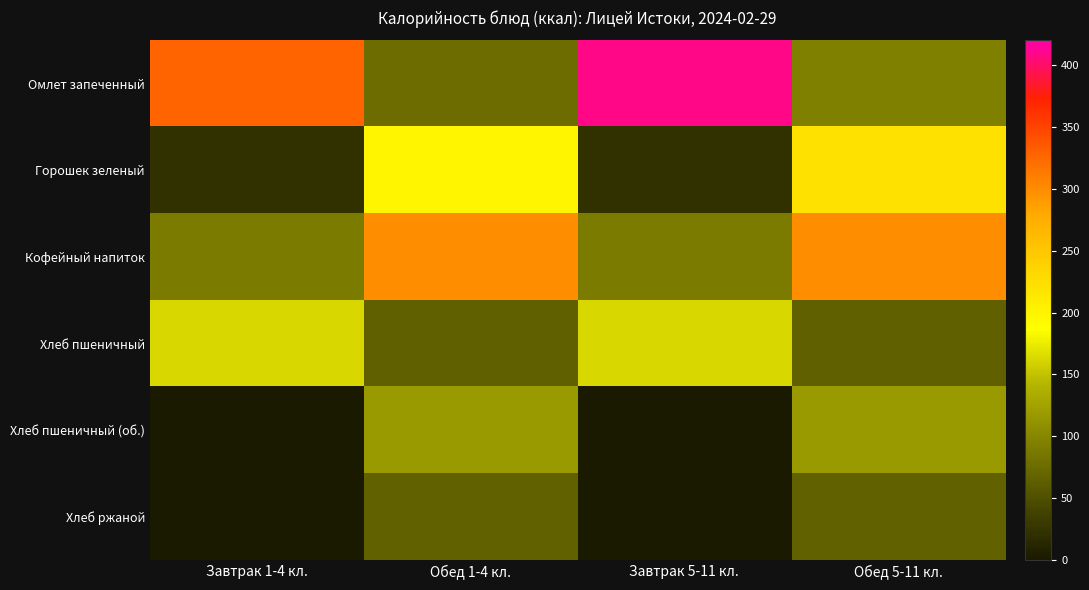

Rank the series by their maximum value, from highest to lowest.

Омлет запеченный, Кофейный напиток, Горошек зеленый, Хлеб пшеничный, Хлеб пшеничный (об.), Хлеб ржаной